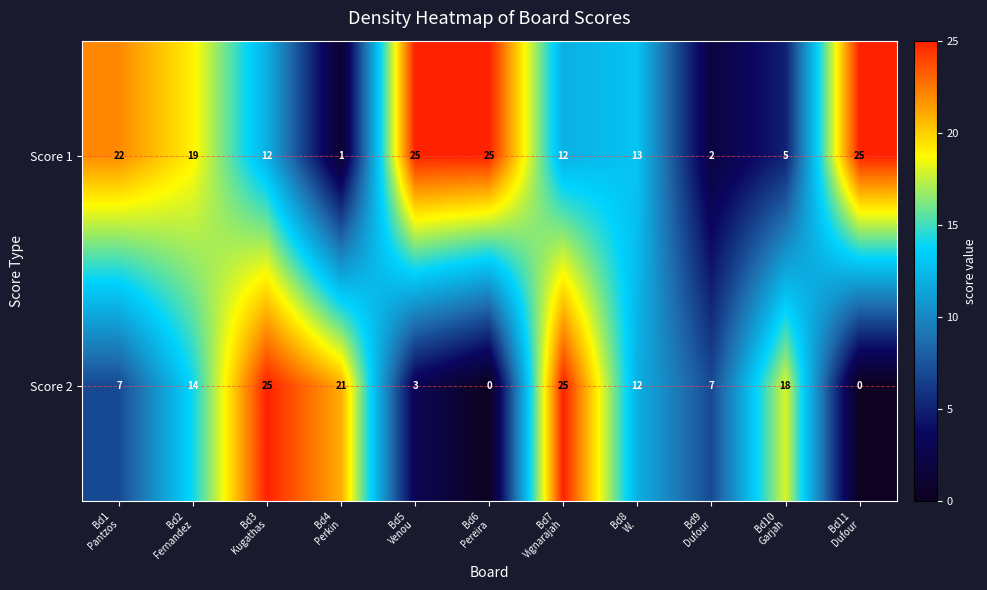

List the series in order of their overall mean, lowest first.

Score 2, Score 1